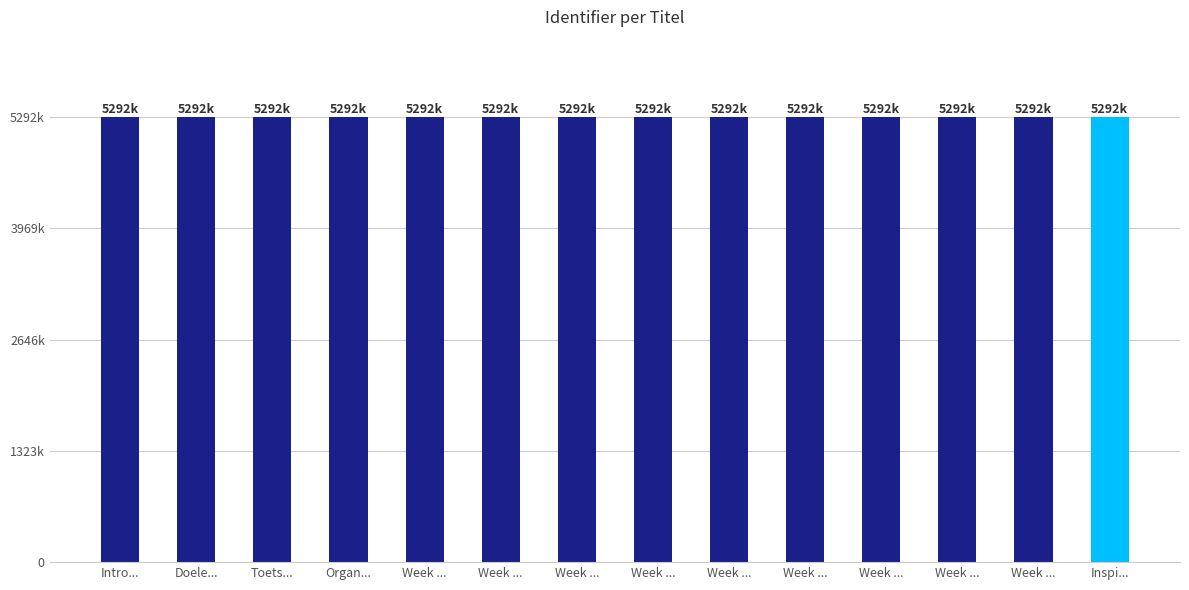

What is the label of the 14th bar from the right?

Intro...